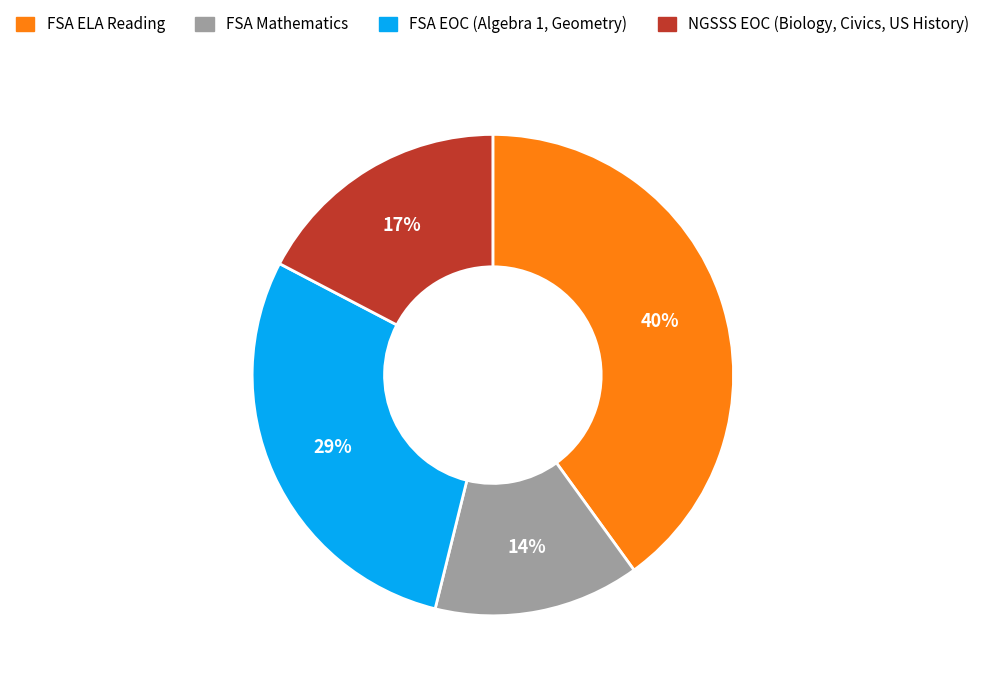

Is it true that FSA ELA Reading is 45% of the pie?

False